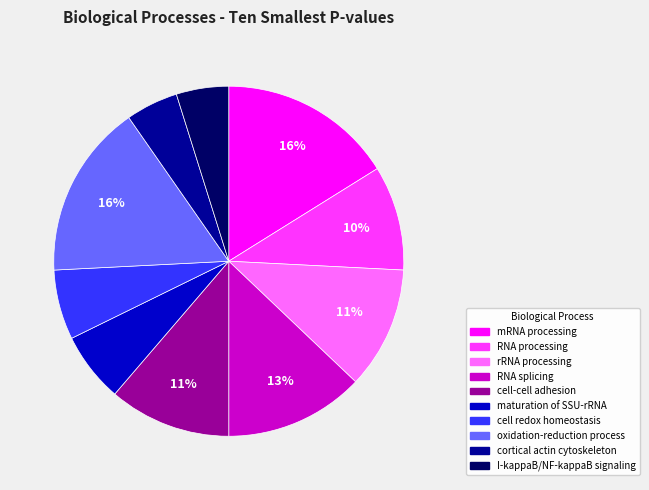

Does cortical actin cytoskeleton account for over 50% of the chart?

No